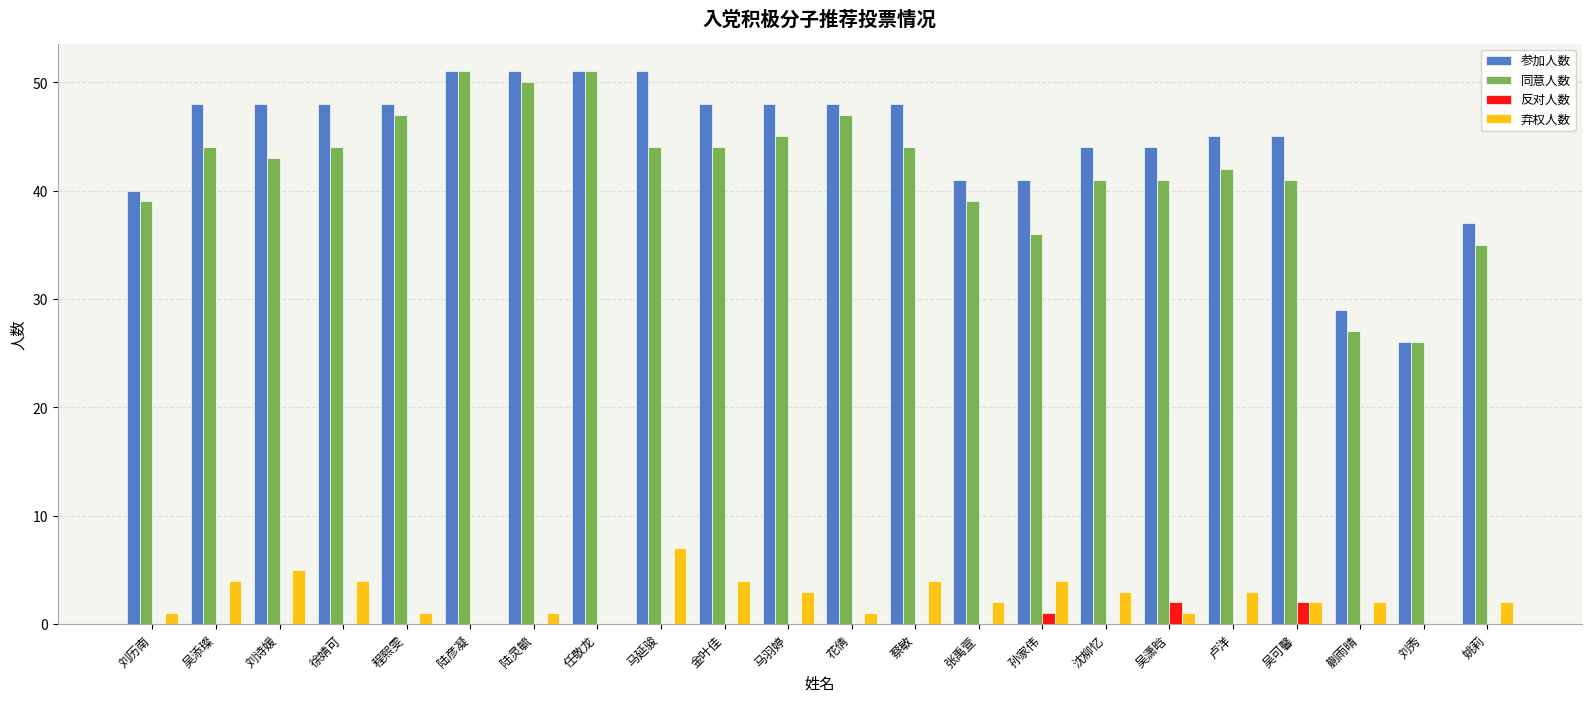

Which series has the largest total across all categories?

参加人数